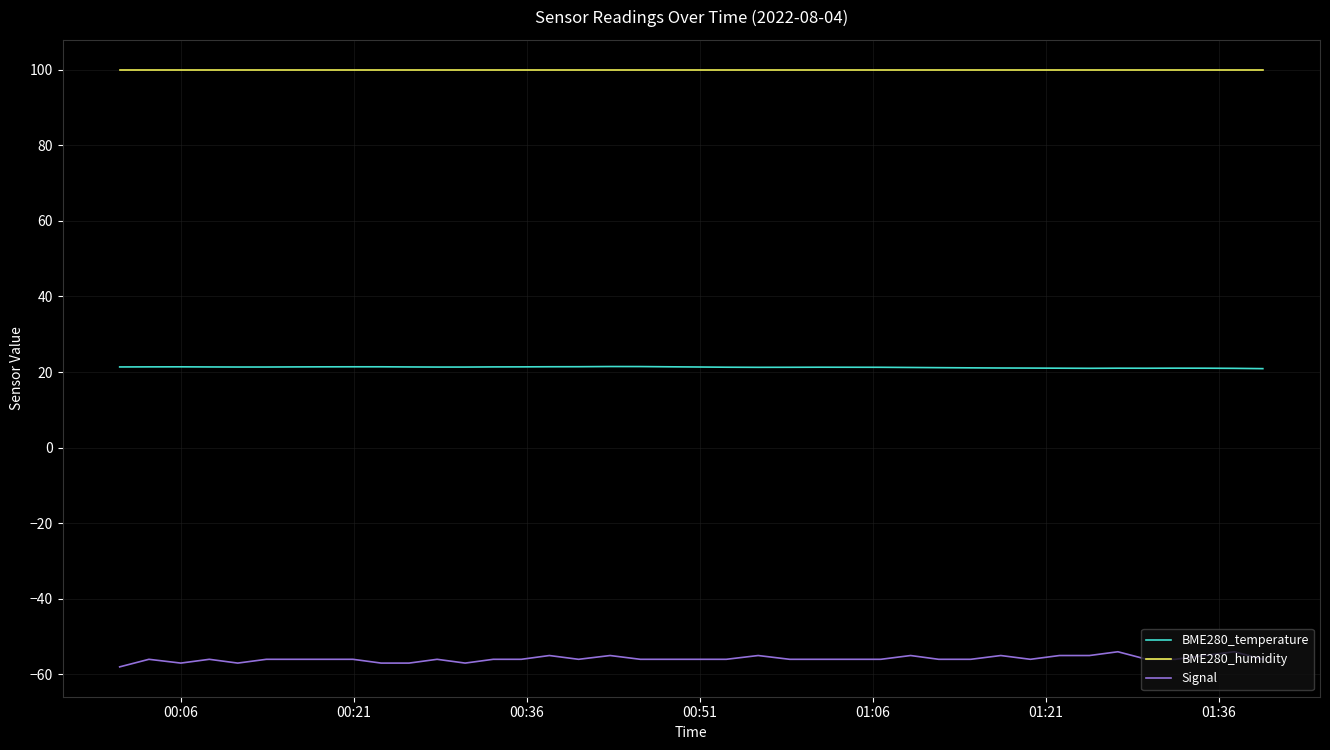

True or false: Signal and BME280_temperature intersect in this chart.

False